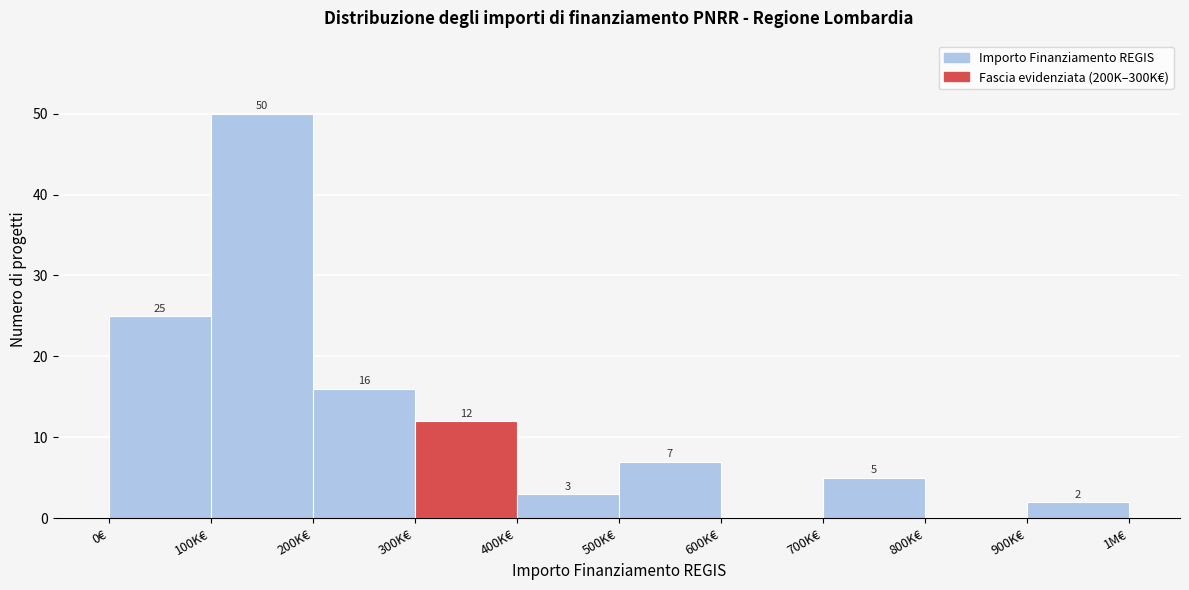

Reading right to left, what are all the values shown in this chart?

900K€=2	800K€=0	700K€=5	600K€=0	500K€=7	400K€=3	300K€=12	200K€=16	100K€=50	0€=25